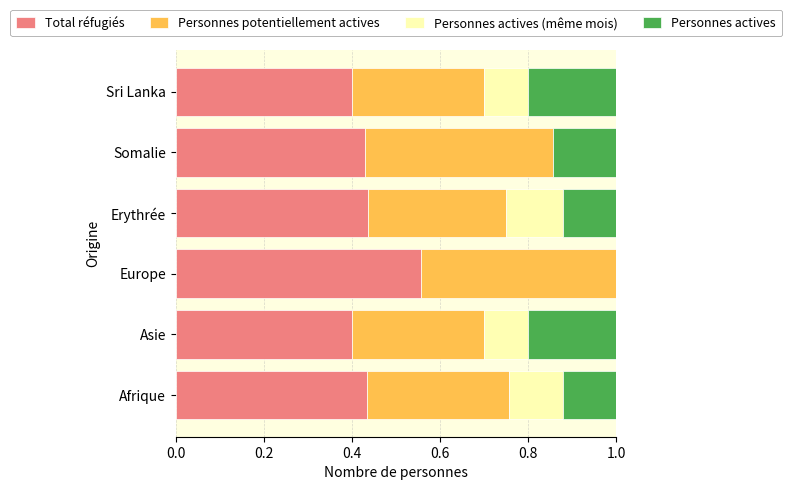

What is the total value across all series at Afrique?

1.0